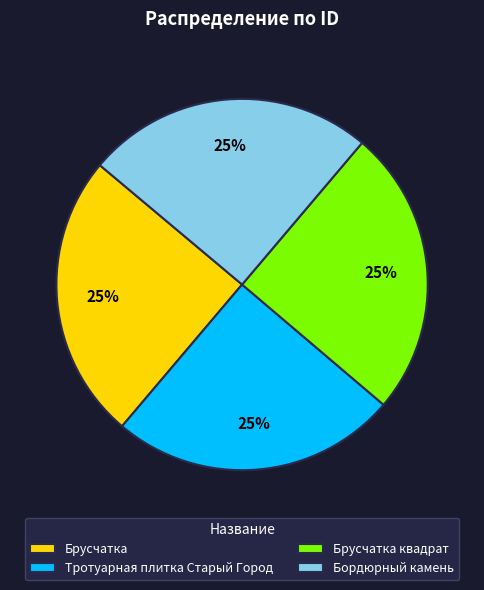

How many slices are in this pie chart?

4